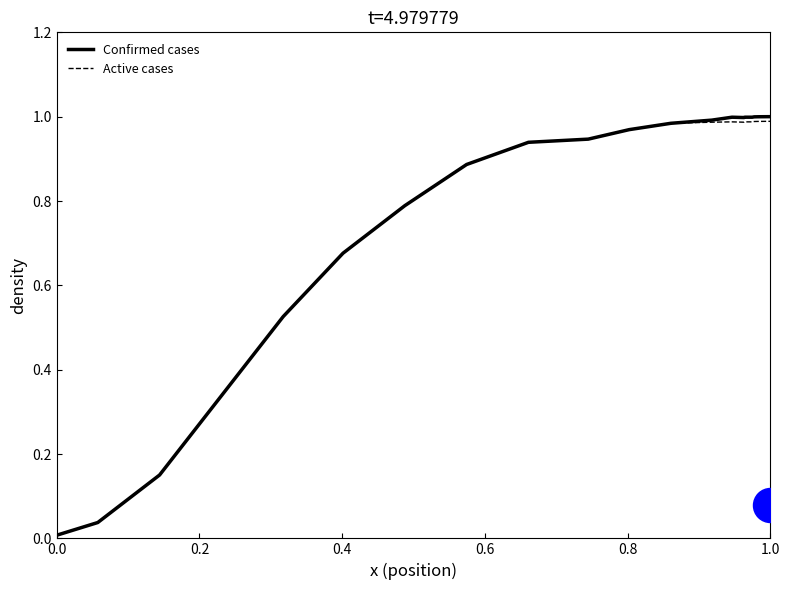

Which series reaches the maximum Y coordinate?

Confirmed cases